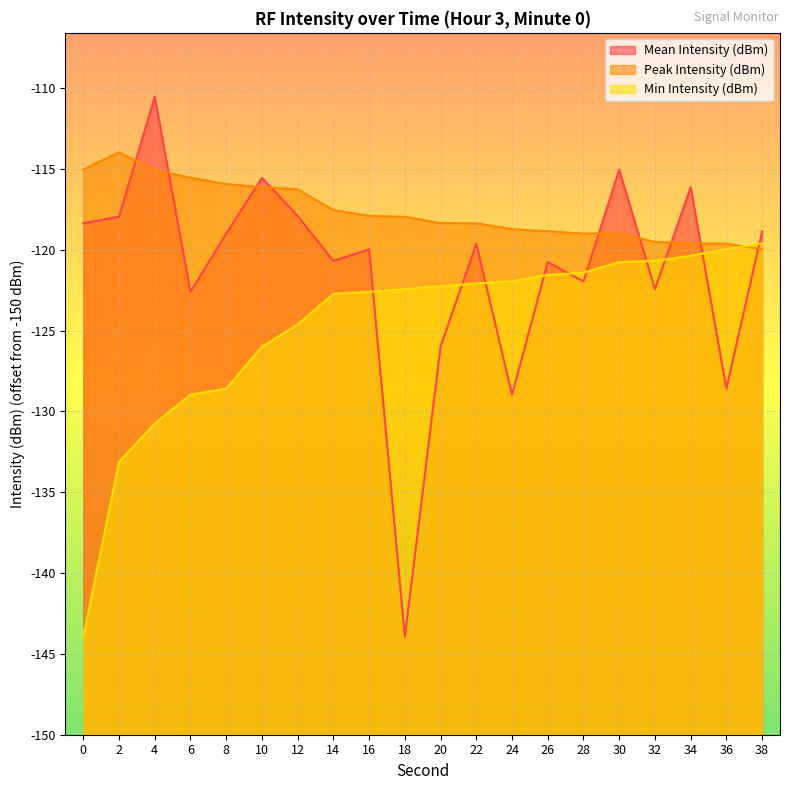

What is the total value across all series at 22?

89.9